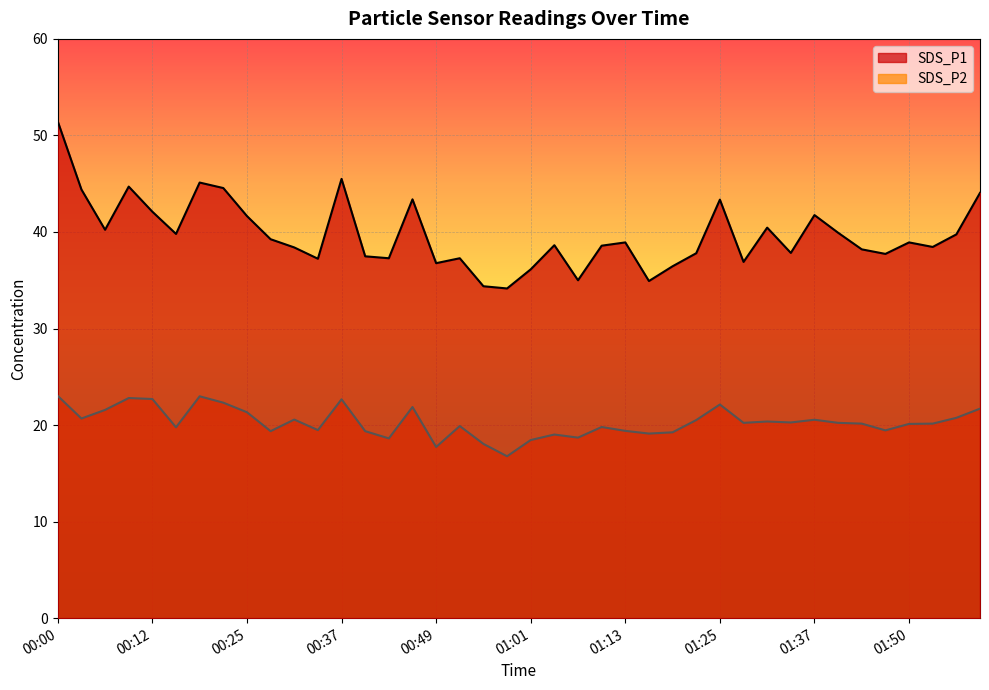

At 00:00, list the series in order from largest to smallest.

SDS_P1, SDS_P2